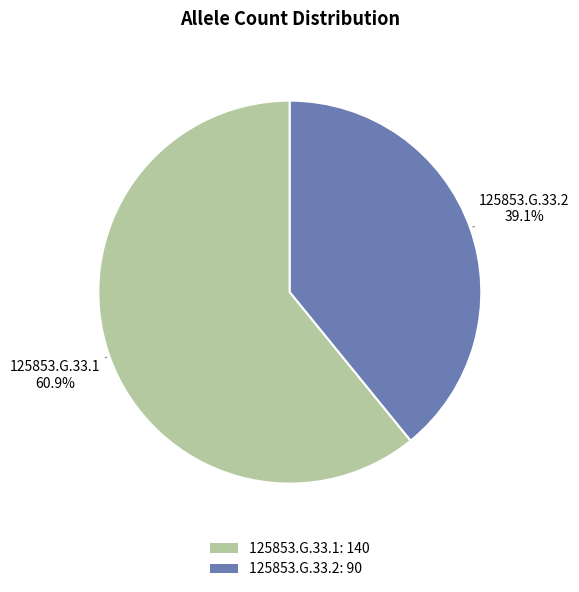

What percentage is NOT represented by 125853.G.33.2?

60.9%